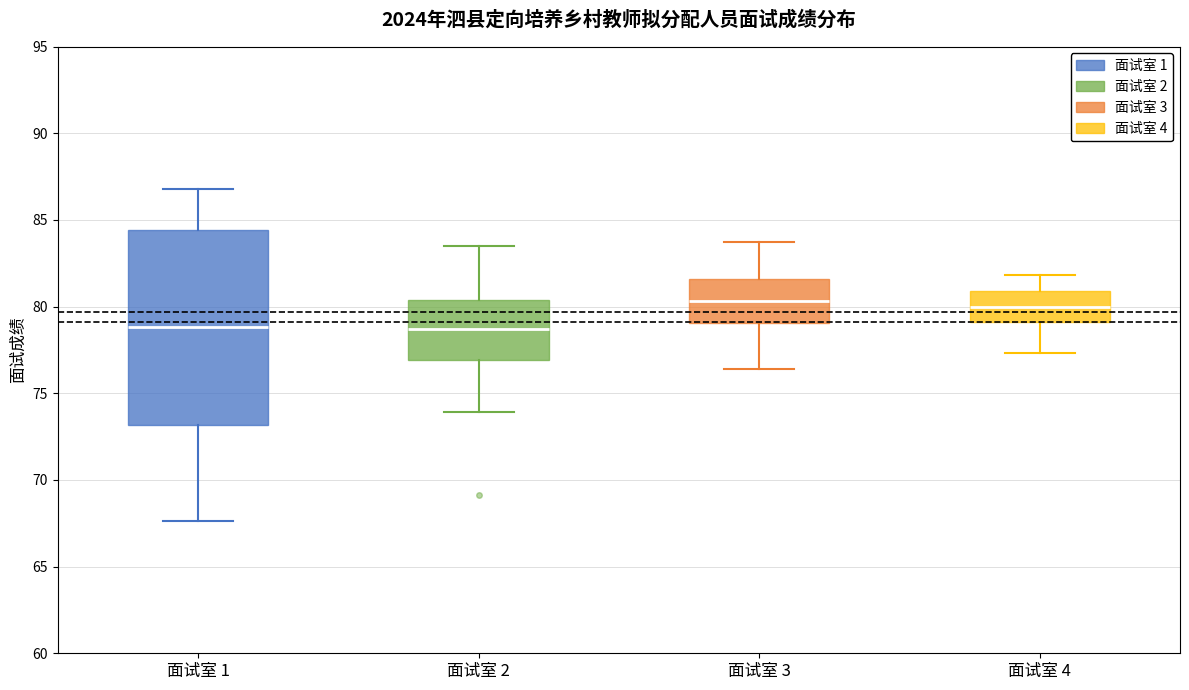

Reading left to right, read every box against the y-axis: the position of its median line, the range the box covers, and the ends of its whiskers. The values are not printed on the chart, so give them approximately, as read against the axis.

面试室 1: median 79.0, box 73.0 to 84.5, whiskers 67.5 to 87.0
面试室 2: median 78.5, box 77.0 to 80.5, whiskers 74.0 to 83.5
面试室 3: median 80.5, box 79.0 to 81.5, whiskers 76.5 to 83.5
面试室 4: median 80.0, box 79.0 to 81.0, whiskers 77.5 to 82.0